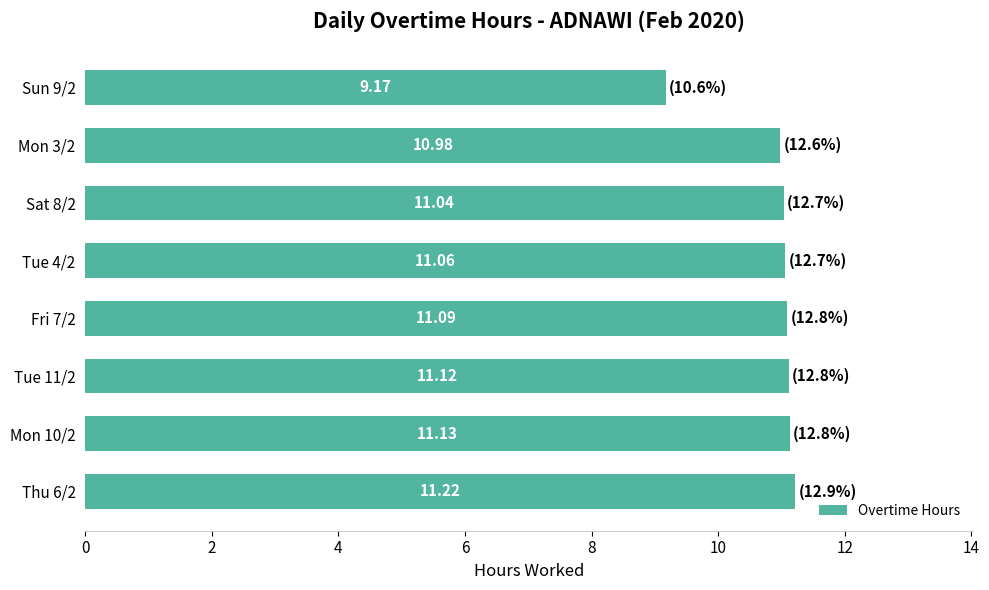

List the labels in order of value, smallest first.

Sun 9/2, Mon 3/2, Sat 8/2, Tue 4/2, Fri 7/2, Tue 11/2, Mon 10/2, Thu 6/2